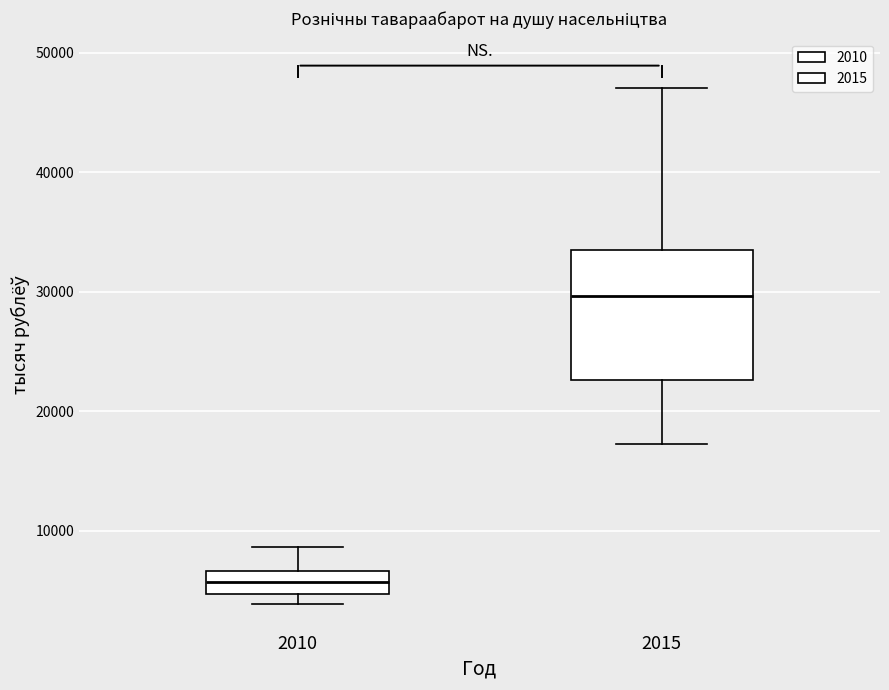

Which box is the tallest, from its lower edge to its upper edge?

2015